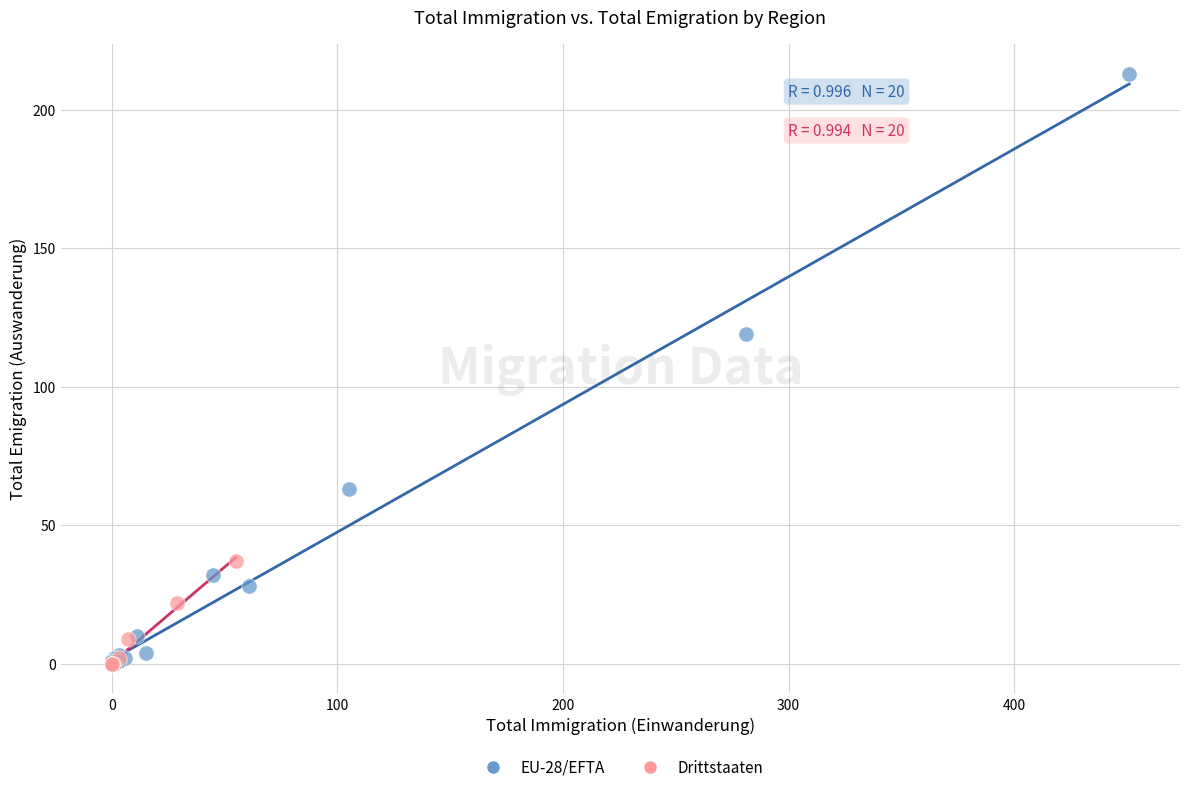

Which series reaches the maximum Y coordinate?

EU-28/EFTA